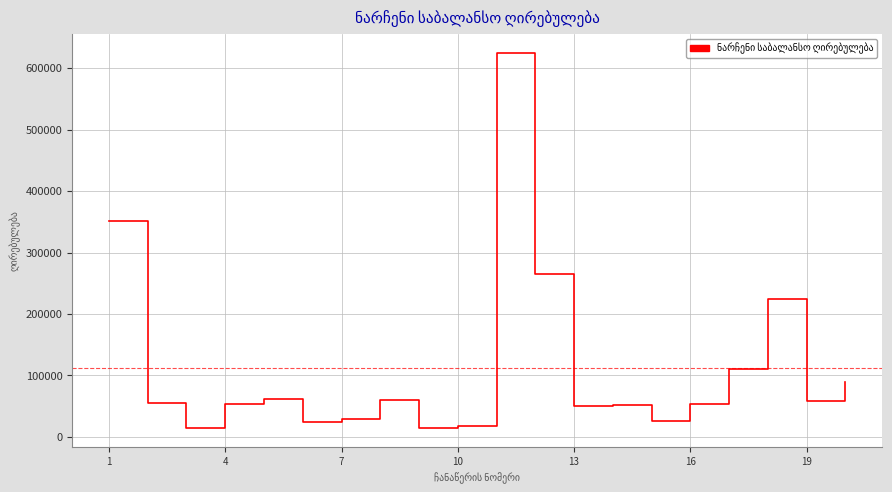

Reading left to right, what are all the values shown in this chart?

1=351648.0	2=56000.0	3=14652.0	4=54000.0	5=61272.0	6=25000.0	7=29000.0	8=60000.0	9=14652.0	10=17049.6	11=625152.0	12=265512.0	13=50000.0	14=52000.0	15=26500.0	16=54000.0	17=110000.0	18=224000.0	19=58000.0	20=90000.0